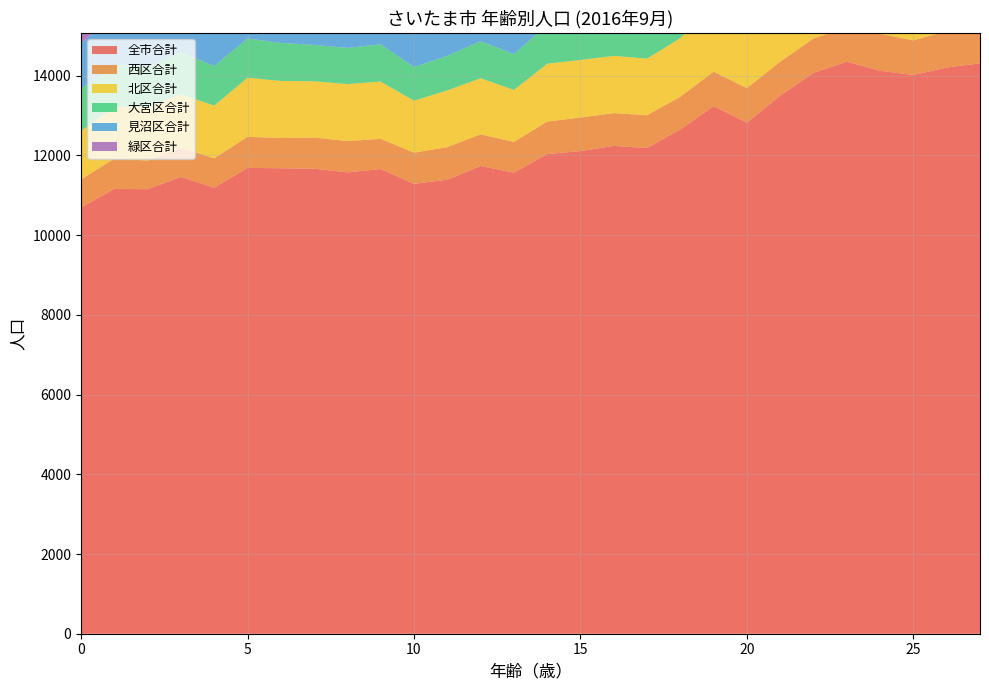

Reading right to left, transcribe all the data shown in this chart.

全市合計: 14310	14206	14018	14123	14351	14072	13501	12823	13235	12652	12185	12239	12109	12034	11567	11735	11390	11288	11659	11575	11667	11678	11687	11188	11461	11153	11161	10692
西区合計: 915	913	869	927	850	863	851	866	865	821	823	822	842	816	771	794	818	782	757	785	782	759	779	739	730	718	759	706
北区合計: 1667	1639	1763	1675	1783	1746	1574	1453	1662	1471	1420	1437	1444	1450	1305	1409	1423	1302	1437	1430	1411	1432	1483	1322	1346	1331	1295	1214
大宮区合計: 1489	1498	1471	1391	1395	1244	1088	953	1046	997	955	949	906	971	902	930	868	846	934	908	913	953	987	992	1057	1027	1053	1062
見沼区合計: 1556	1614	1603	1702	1716	1691	1733	1682	1741	1651	1618	1579	1551	1542	1537	1480	1490	1490	1502	1474	1435	1417	1451	1359	1321	1277	1278	1135
緑区合計: 1210	1174	1119	1249	1256	1334	1350	1258	1348	1235	1227	1172	1225	1168	1204	1228	1164	1252	1267	1240	1312	1333	1277	1238	1220	1188	1152	1069